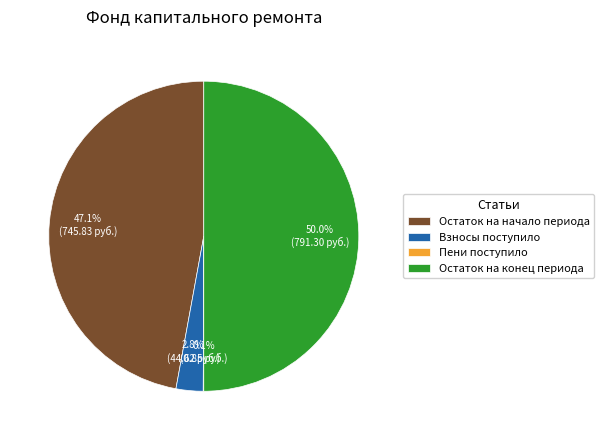

Which category has the biggest portion of the pie?

Остаток на конец периода